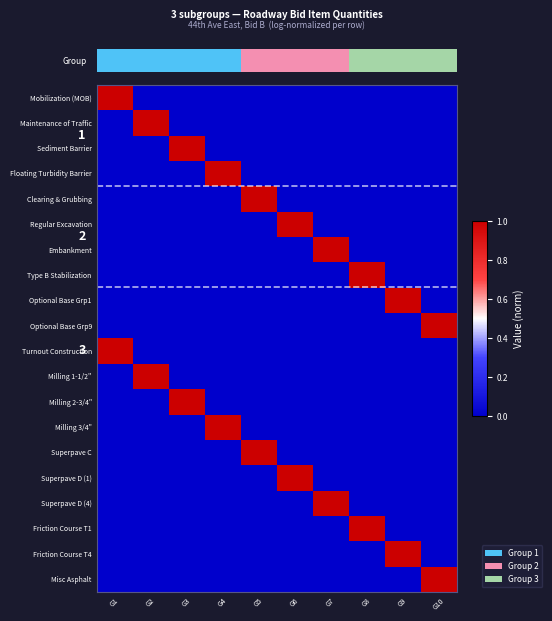

Where is Type B Stabilization nearest to the value 0?

G1